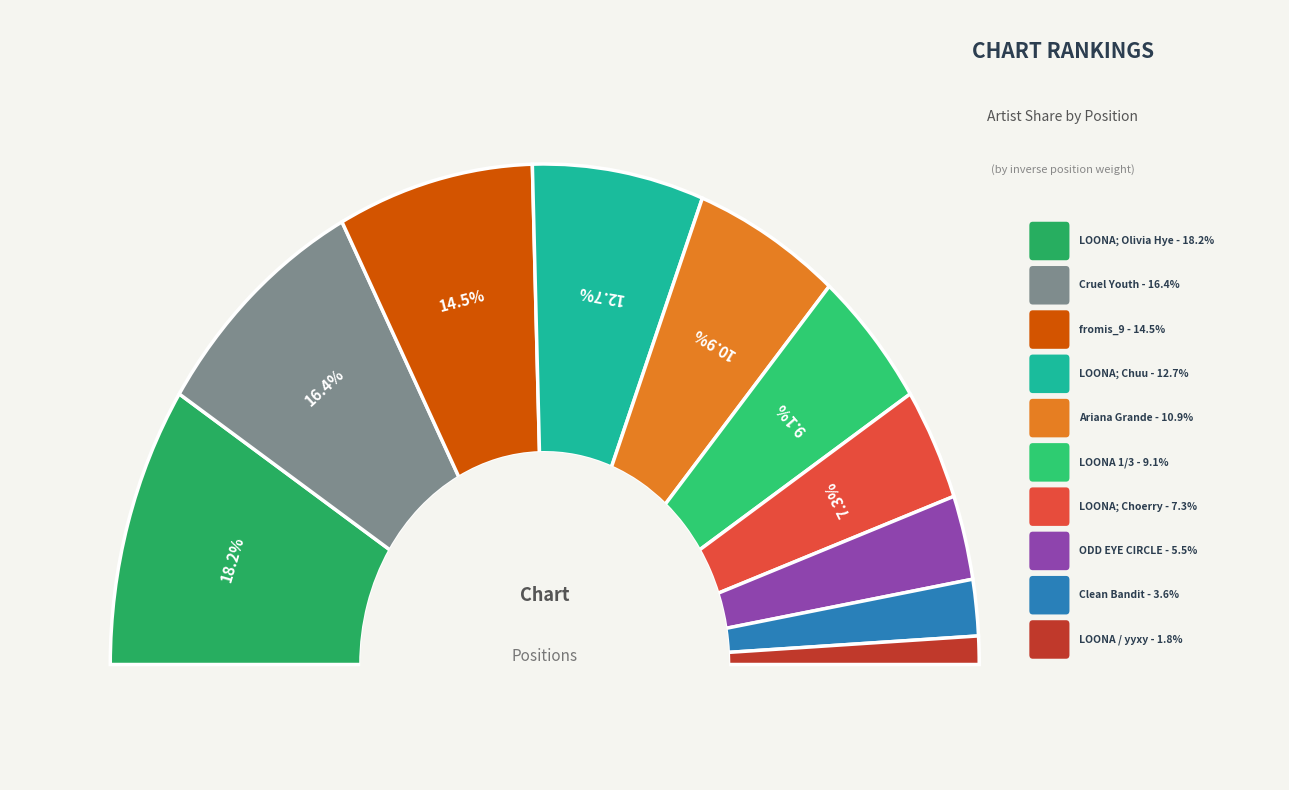

How much of the chart is everything except Ariana Grande?

89.1%